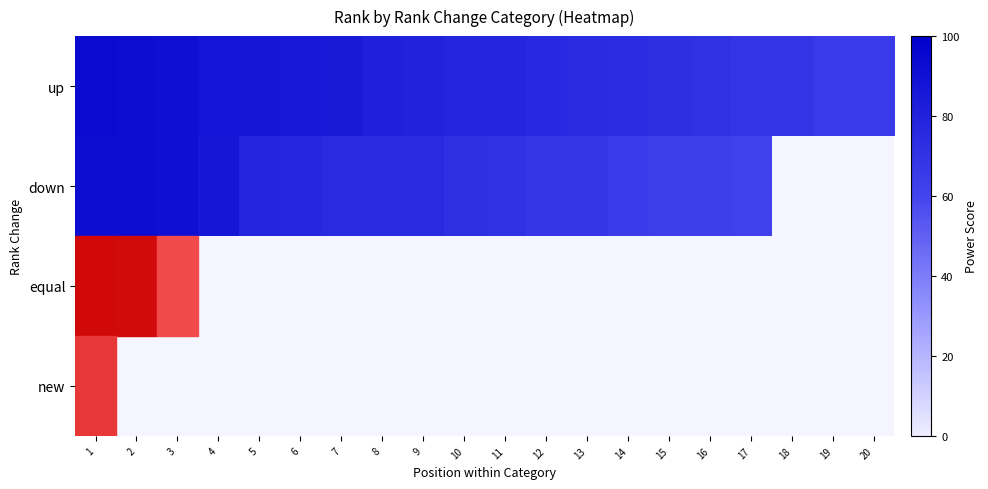

The down series shows 51.1 at 1. True or false?

False